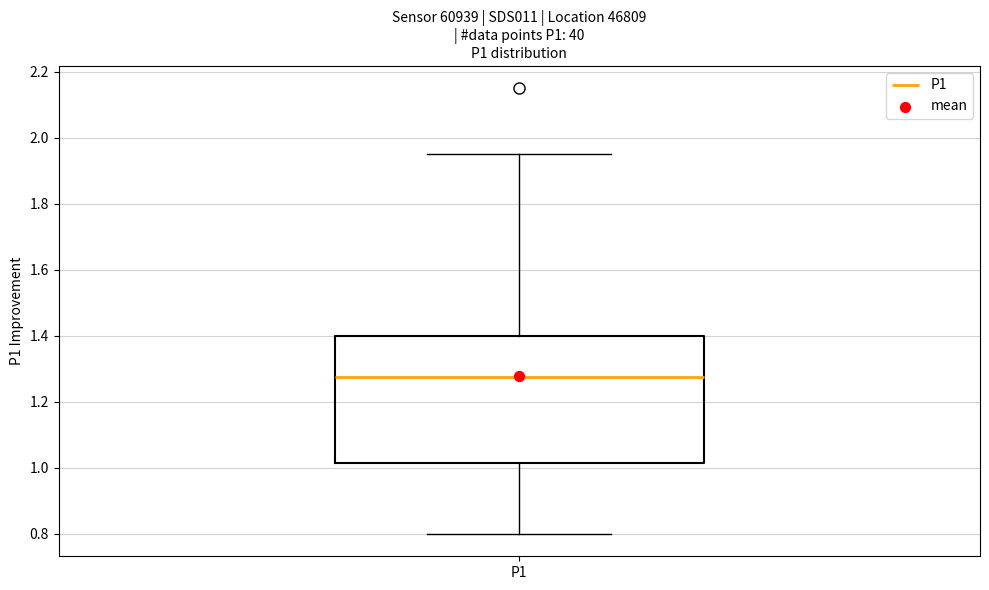

Read this box plot against the y-axis: the position of the median line, the range covered by the box, and the ends of both whiskers. The values are not printed on the chart, so give them approximately, as read against the axis.

median 1.28, box 1.02 to 1.40, whiskers 0.80 to 1.96